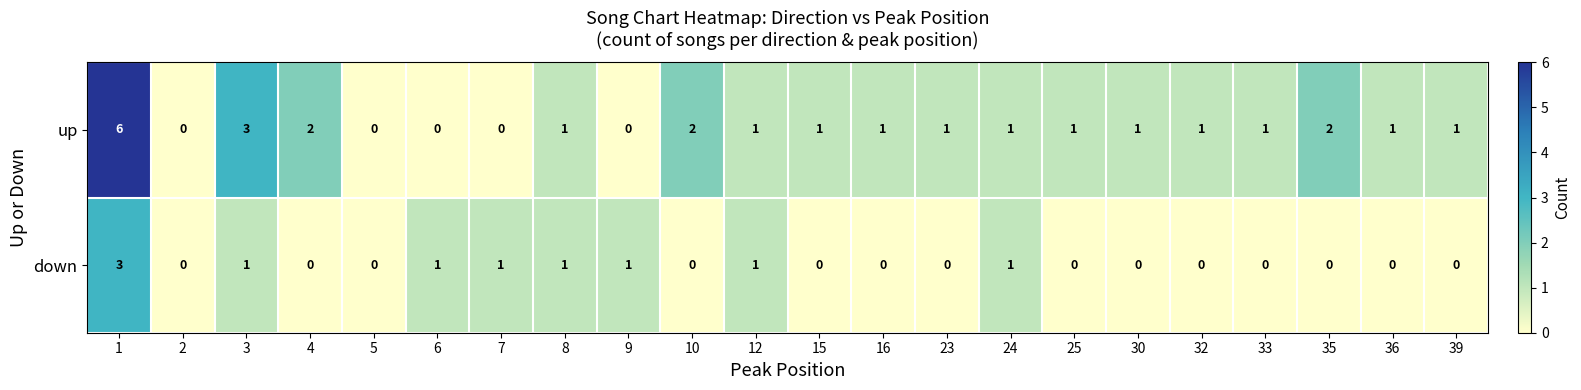

Which series has the largest range (max minus min)?

up